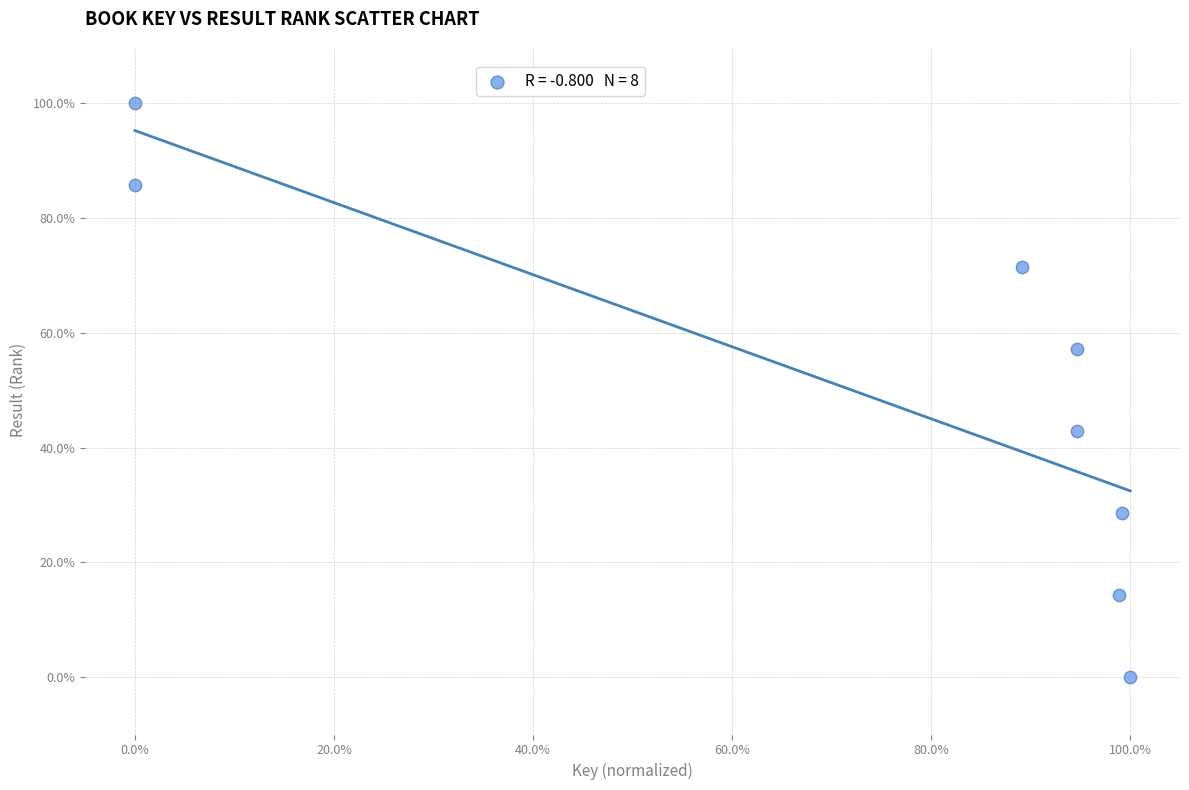

What is the range of Y values (max minus min)?

100.0